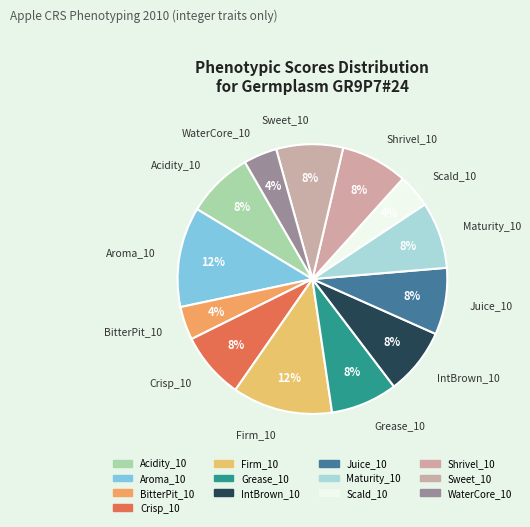

Is the sum of Firm_10 and Sweet_10 greater than half?

No